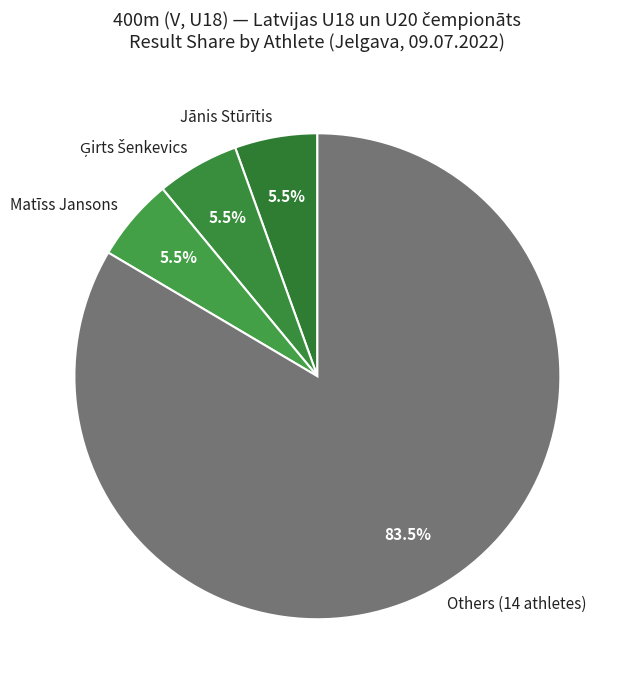

Which category has the biggest portion of the pie?

Others (14 athletes)